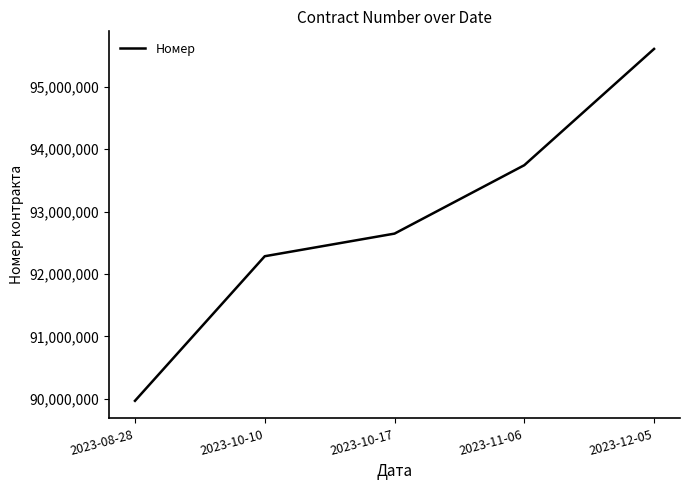

How many lines are shown in the chart?

1